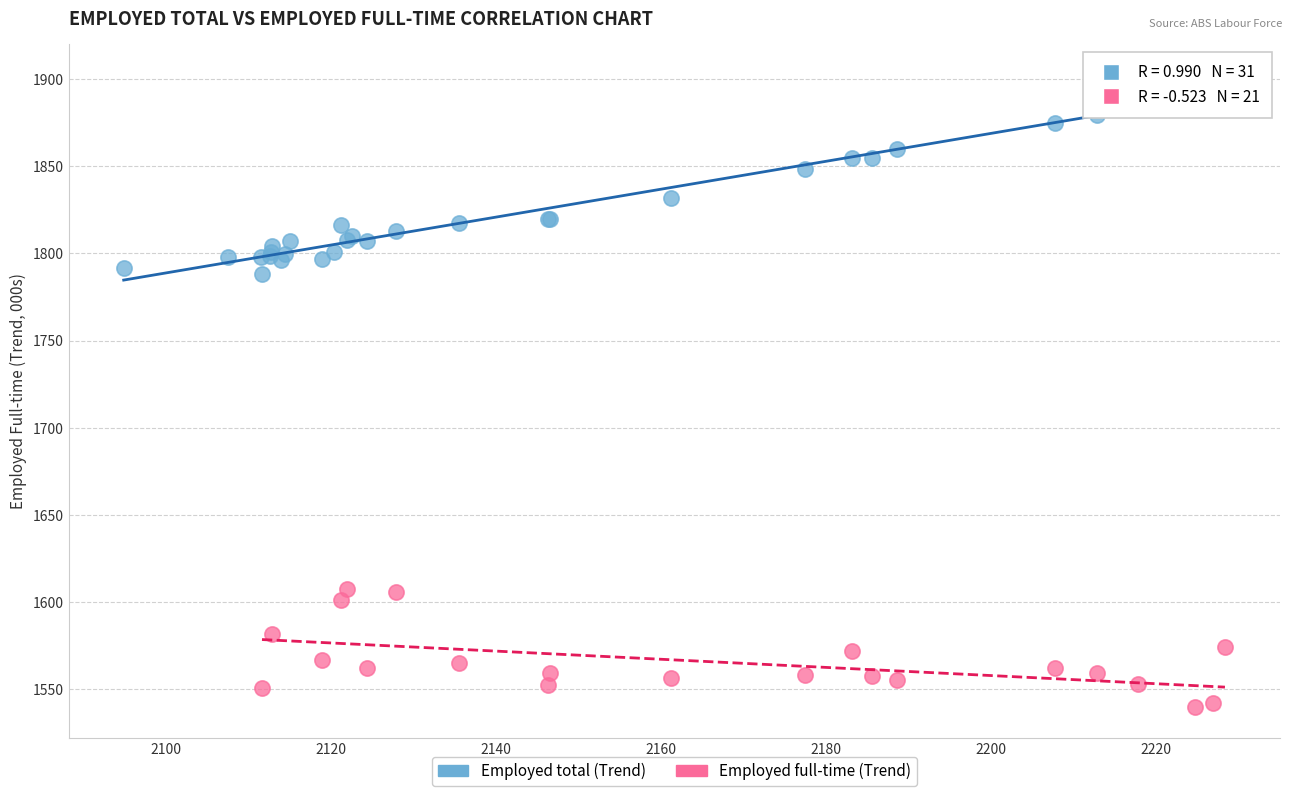

Which series has the largest Y range (max minus min)?

Employed total (Trend)